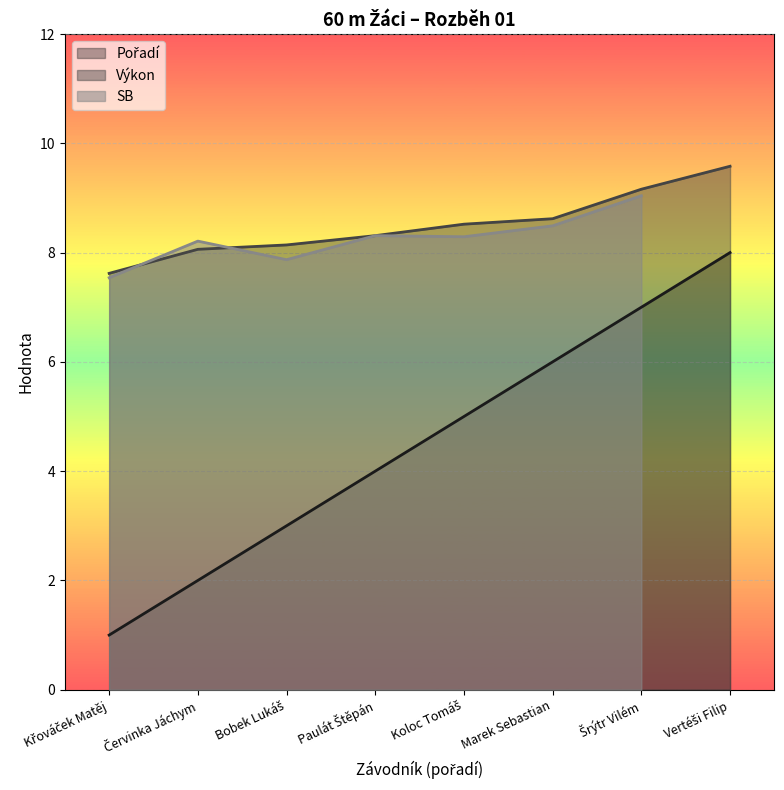

What is the highest value of the Výkon series?

9.6